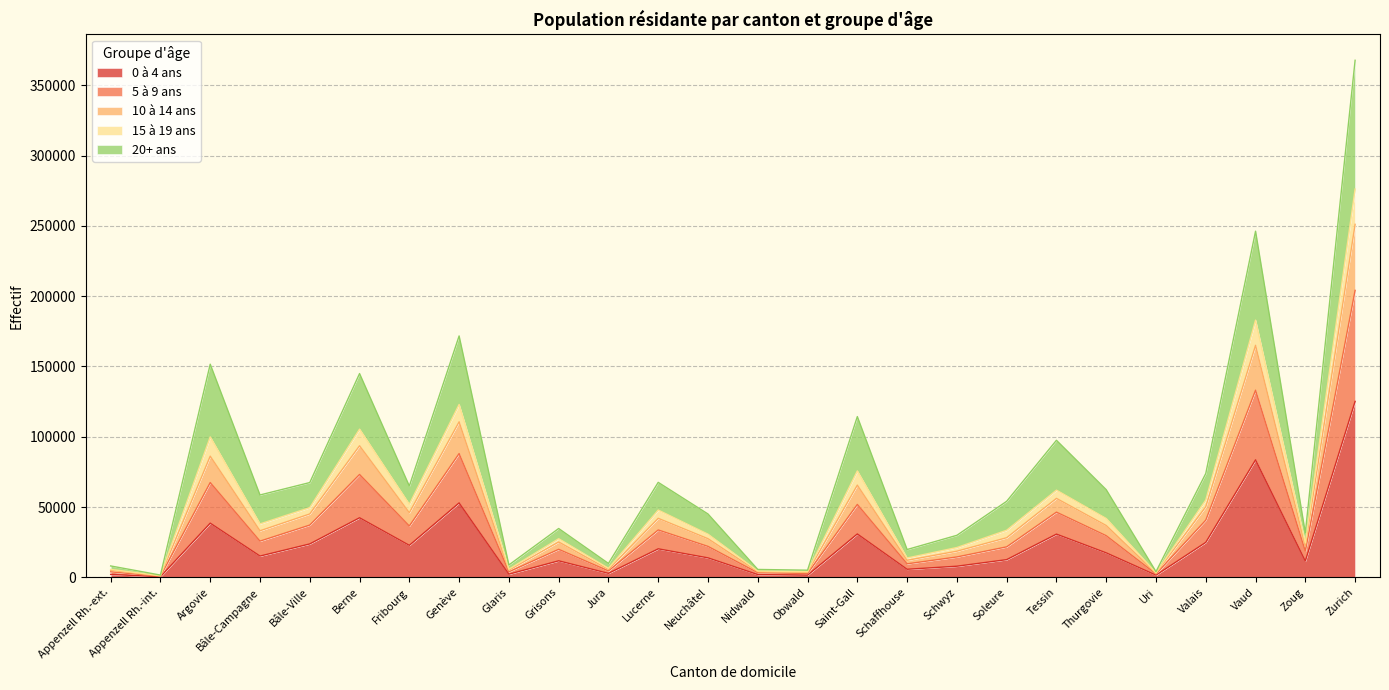

At which category is the sum across all series the highest?

Zurich